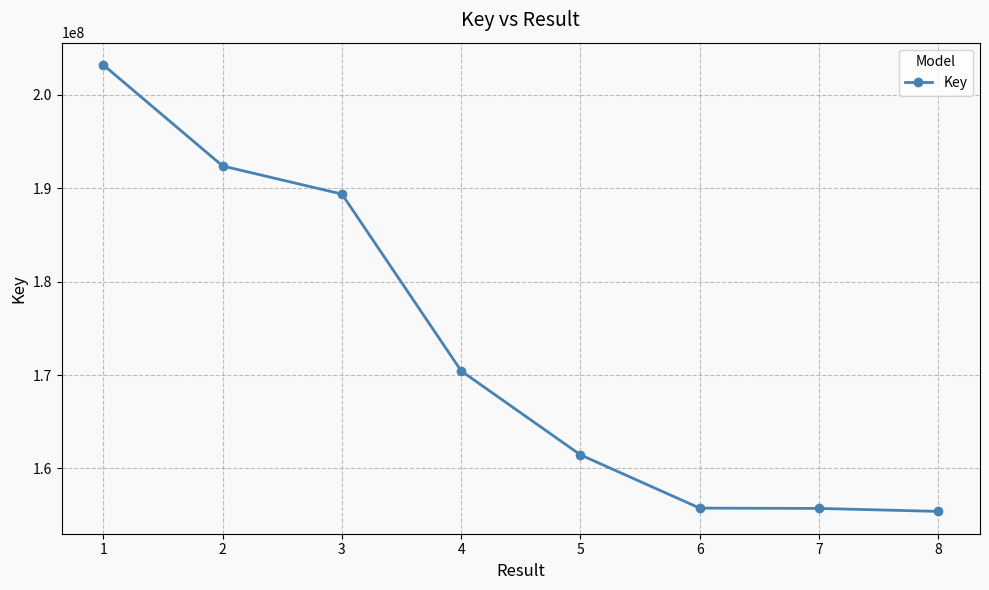

What is the difference between the maximum and minimum values?

47821702